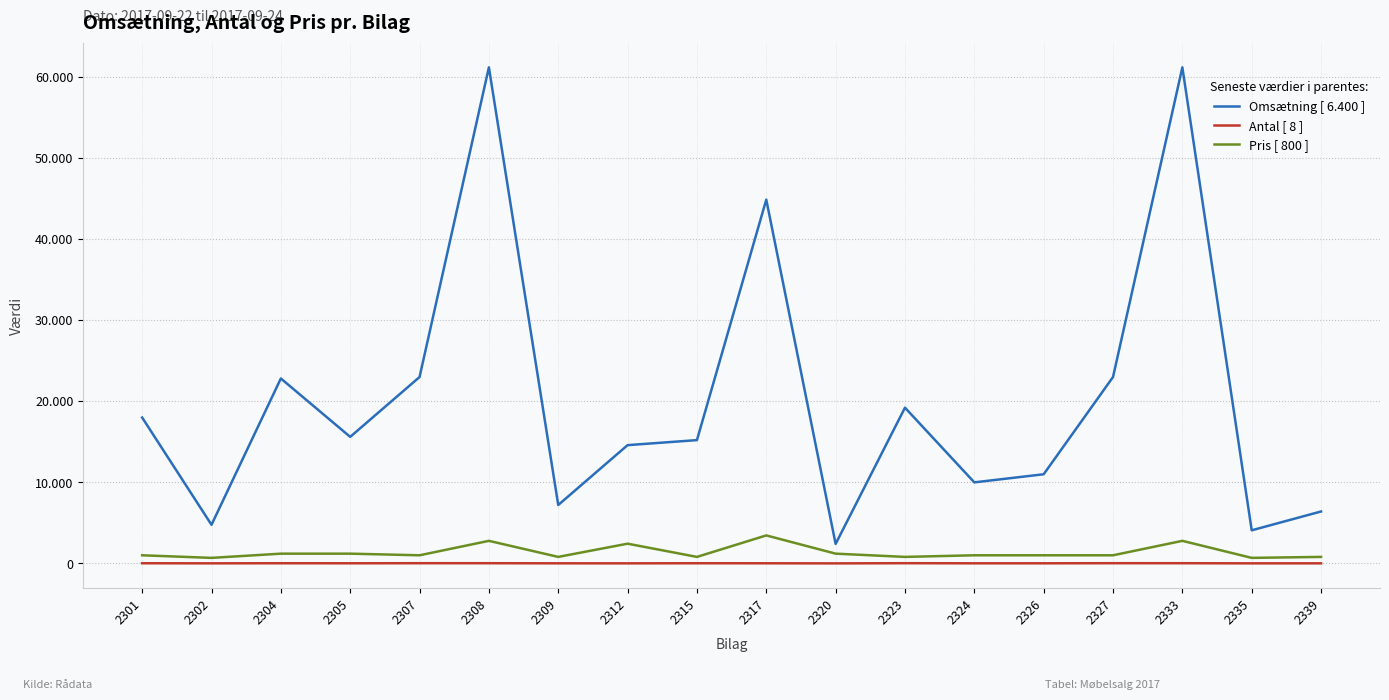

Reading right to left, extract all data points from this chart.

Omsætning: 2339=6400	2335=4080	2333=61160	2327=22977	2326=10989	2324=9990	2323=19200	2320=2400	2317=44850	2315=15200	2312=14580	2309=7200	2308=61160	2307=22977	2305=15600	2304=22800	2302=4760	2301=17982
Antal: 2339=8	2335=6	2333=22	2327=23	2326=11	2324=10	2323=24	2320=2	2317=13	2315=19	2312=6	2309=9	2308=22	2307=23	2305=13	2304=19	2302=7	2301=18
Pris: 2339=800	2335=680	2333=2780	2327=999	2326=999	2324=999	2323=800	2320=1200	2317=3450	2315=800	2312=2430	2309=800	2308=2780	2307=999	2305=1200	2304=1200	2302=680	2301=999